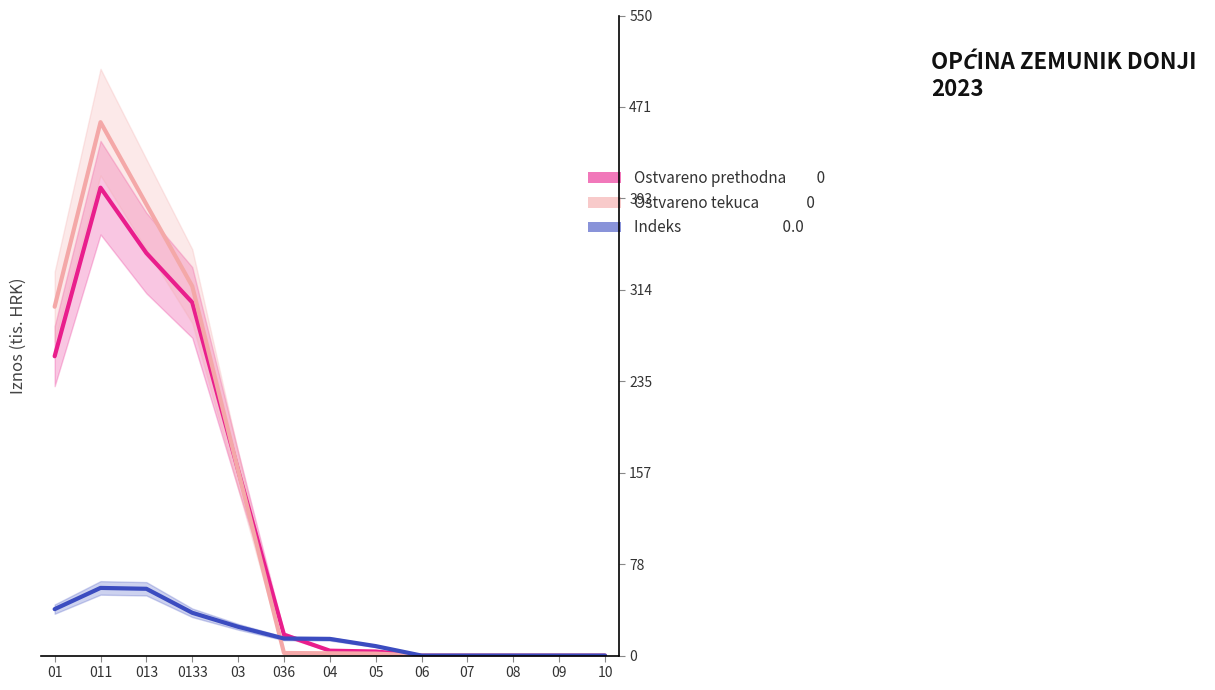

What is the highest value of the Ostvareno prethodna godina series?

402.4